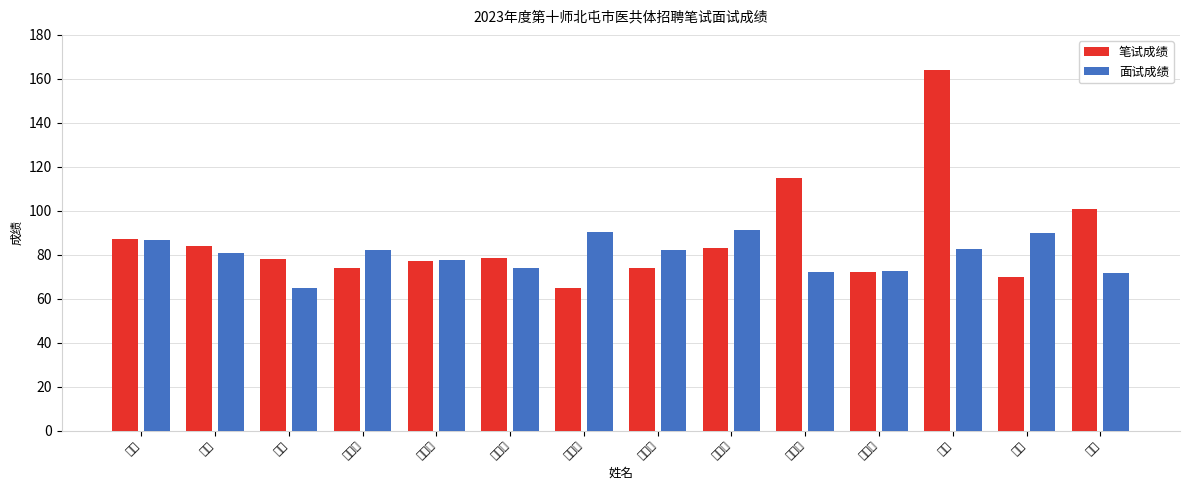

Rank the series by their maximum value, from highest to lowest.

笔试成绩, 面试成绩